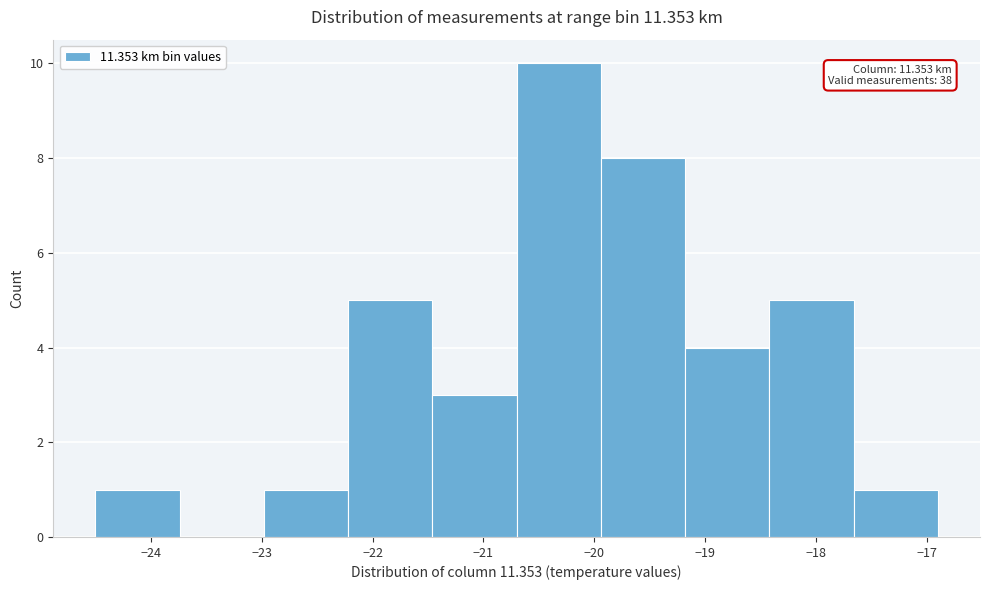

Over which range of the x-axis is the bar tallest?

-20.70 to -19.94